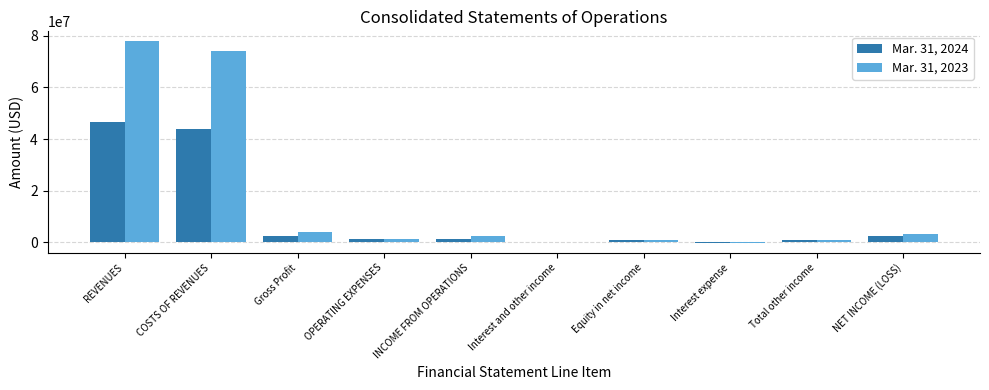

Is it true that Mar. 31, 2024 equals -85770 at Interest expense?

True